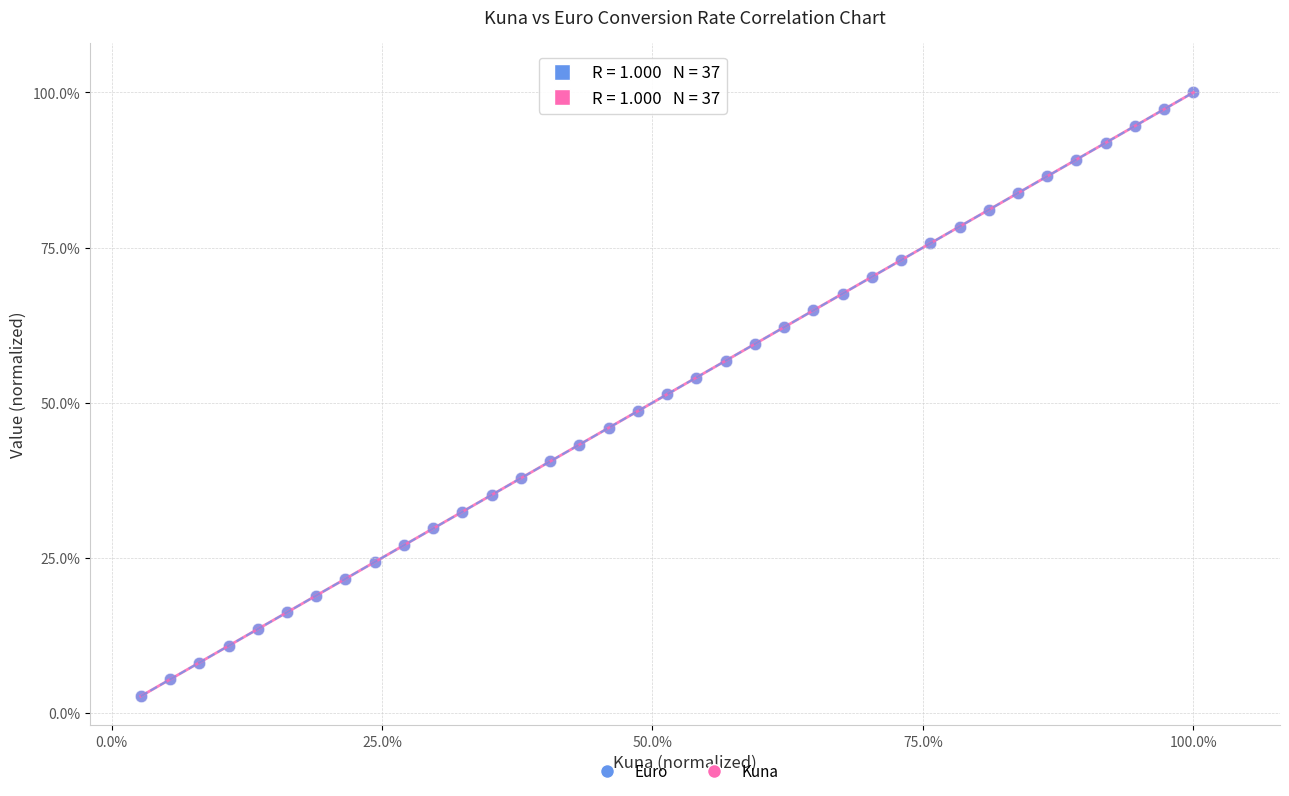

What are all the series names shown in the legend?

Euro, Kuna